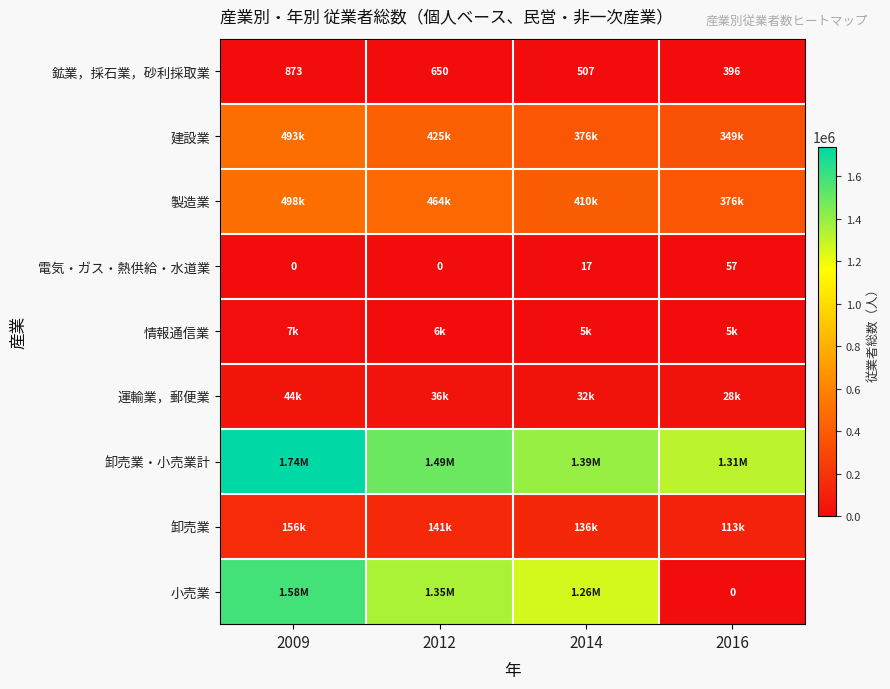

What is the difference between the maximum and minimum values in the 電気・ガス・熱供給・水道業 series?

57